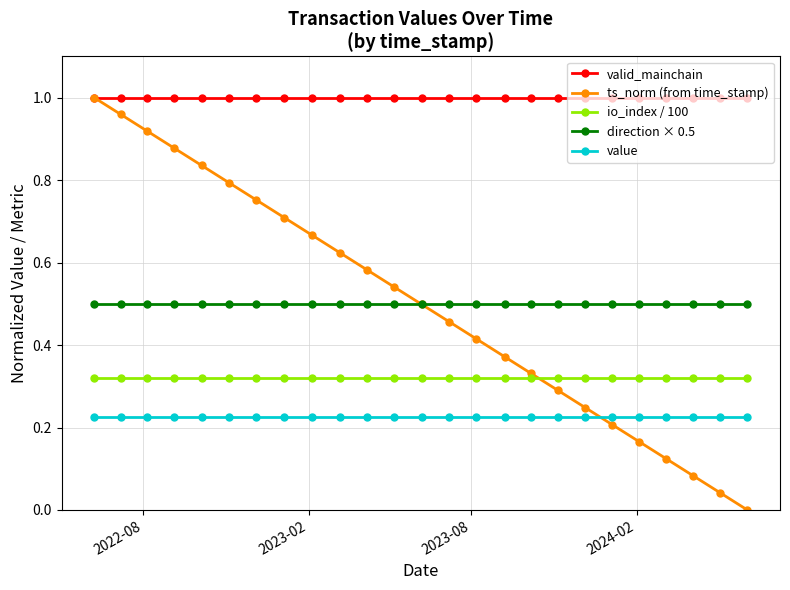

True or false: valid_mainchain has more than 1 points higher than both neighbors.

False